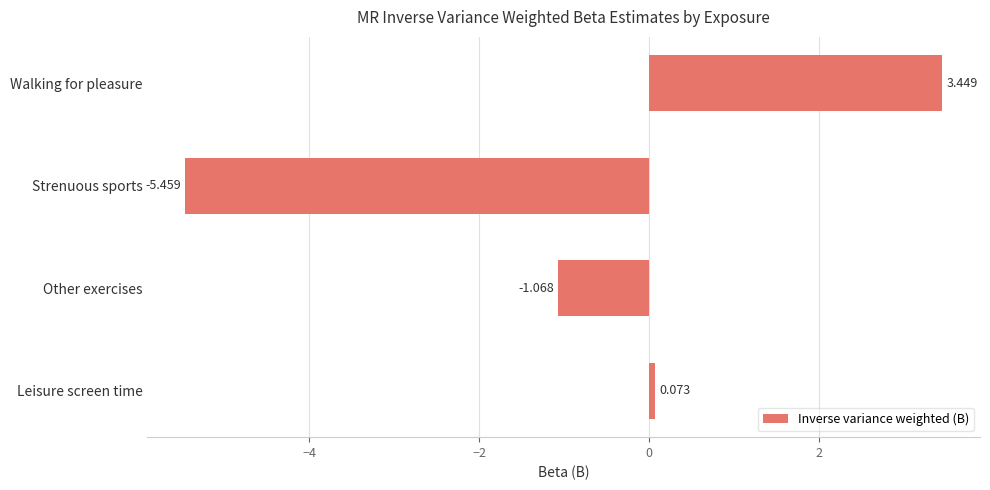

List the labels in order of value, largest first.

Walking for pleasure, Leisure screen time, Other exercises, Strenuous sports